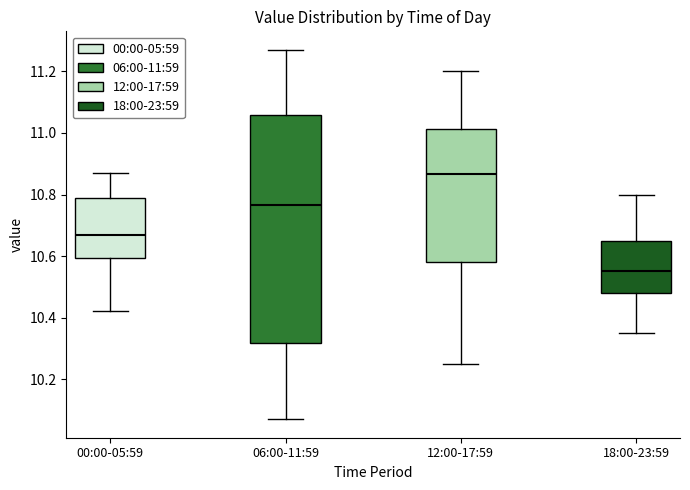

Which box has the highest median line?

12:00-17:59